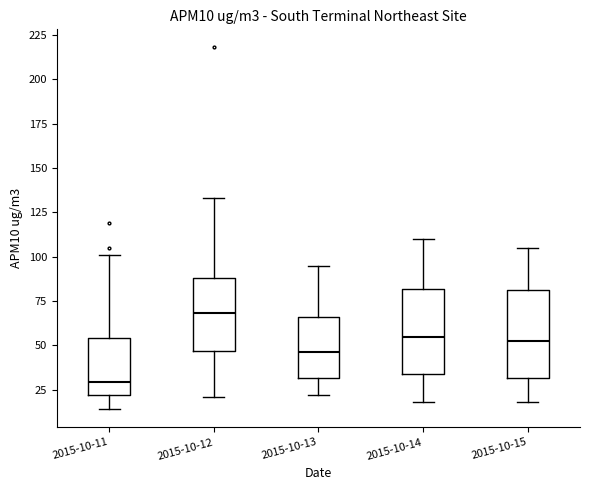

Reading left to right, read every box against the y-axis: the position of its median line, the range the box covers, and the ends of its whiskers. The values are not printed on the chart, so give them approximately, as read against the axis.

2015-10-11: median 30, box 20 to 55, whiskers 15 to 100
2015-10-12: median 70, box 45 to 90, whiskers 20 to 135
2015-10-13: median 45, box 30 to 65, whiskers 20 to 95
2015-10-14: median 55, box 35 to 80, whiskers 20 to 110
2015-10-15: median 55, box 30 to 80, whiskers 20 to 105